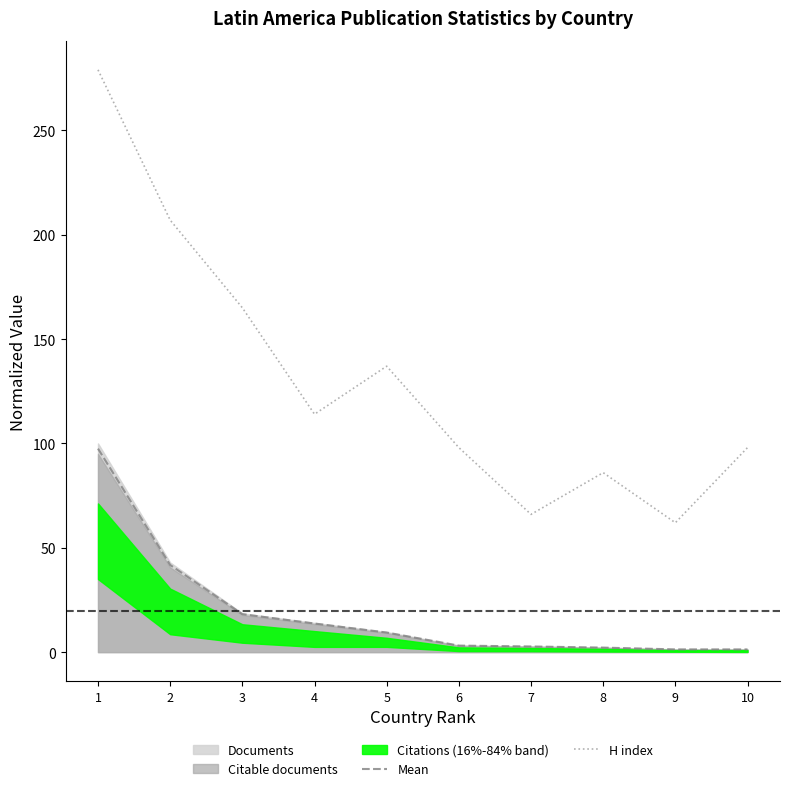

At which label does H index reach its minimum?

9